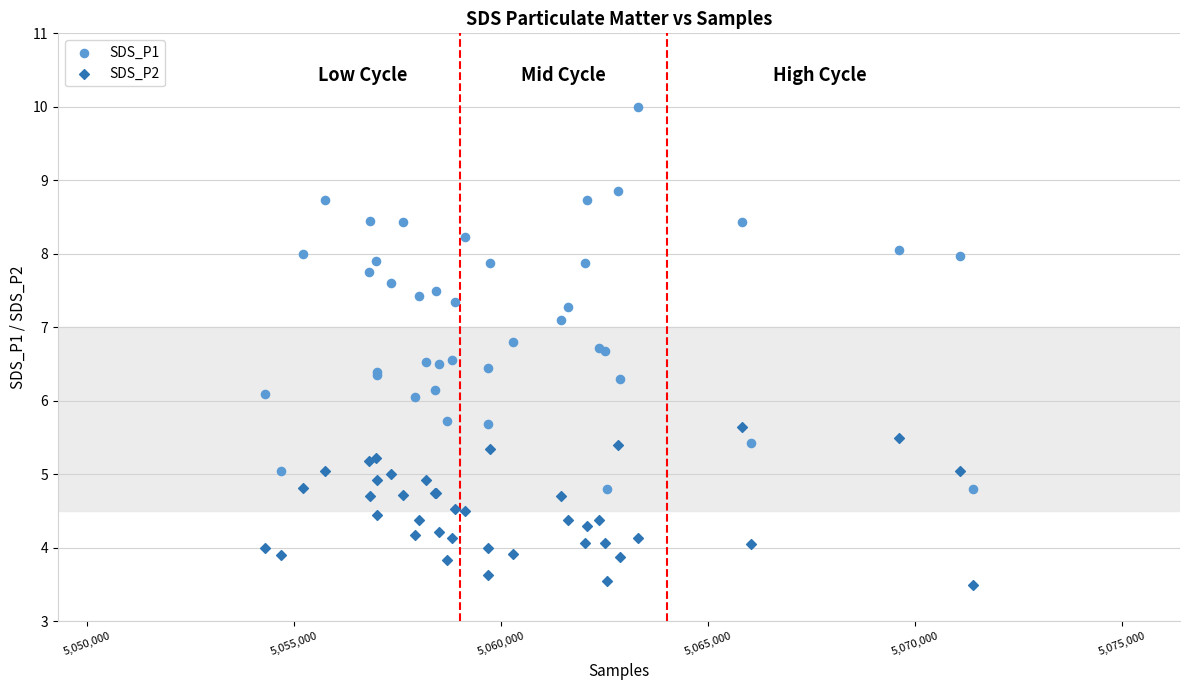

Which series has the widest spread of Y values?

SDS_P1